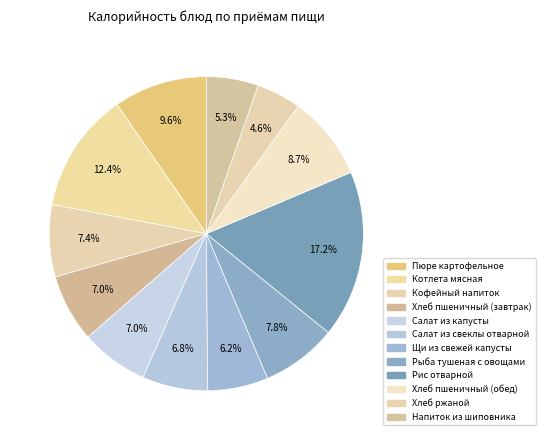

Rank the categories by value from highest to lowest.

Рис отварной, Котлета мясная, Пюре картофельное, Хлеб пшеничный (обед), Рыба тушеная с овощами, Кофейный напиток, Хлеб пшеничный (завтрак), Салат из капусты, Салат из свеклы отварной, Щи из свежей капусты, Напиток из шиповника, Хлеб ржаной